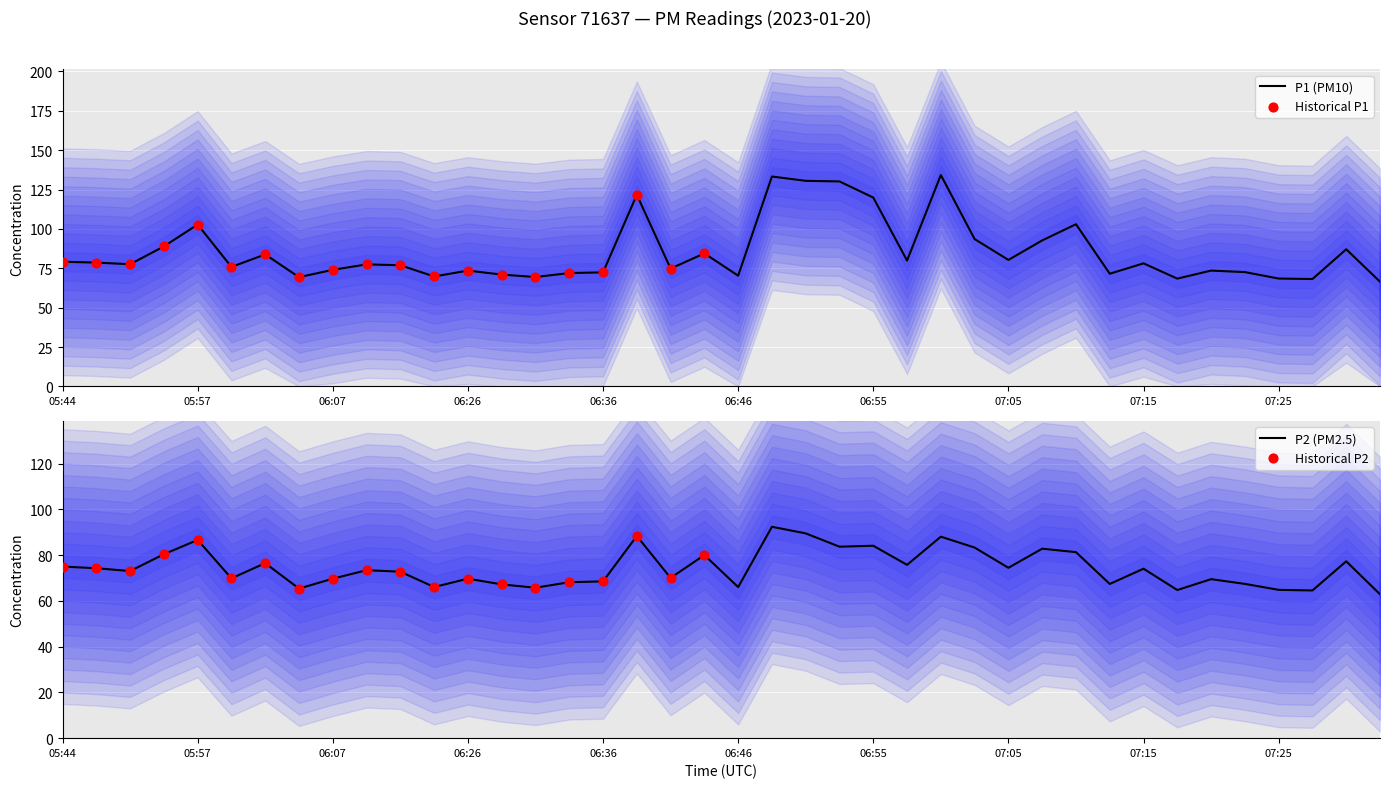

What is the total value across all series at 07:10?

184.2